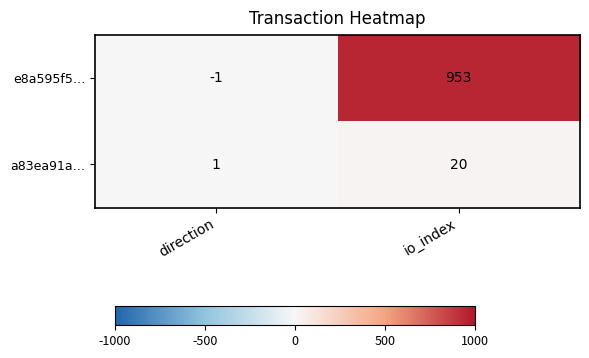

Is it true that a83ea91a… equals 20 at io_index?

True